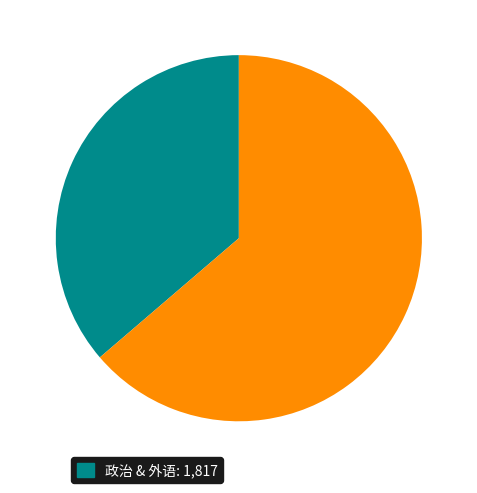

Is there any slice that represents more than half of the pie?

Yes